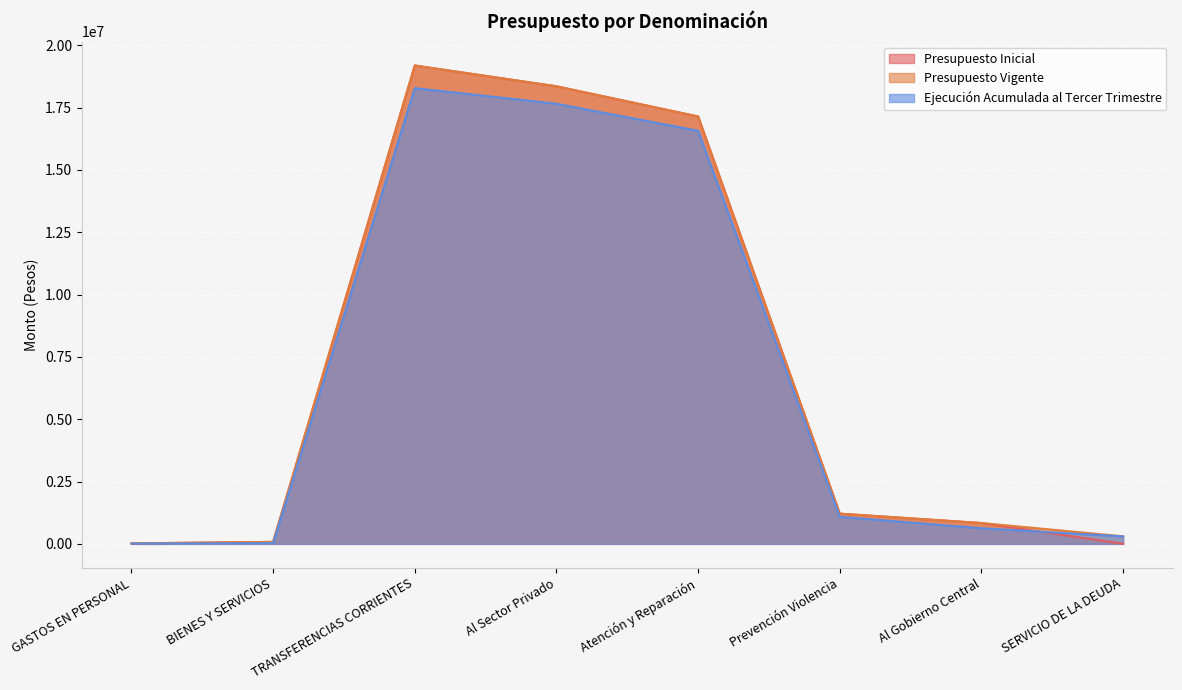

In Ejecución Acumulada al Tercer Trimestre, how many points are higher than both neighbors (excluding endpoints)?

1